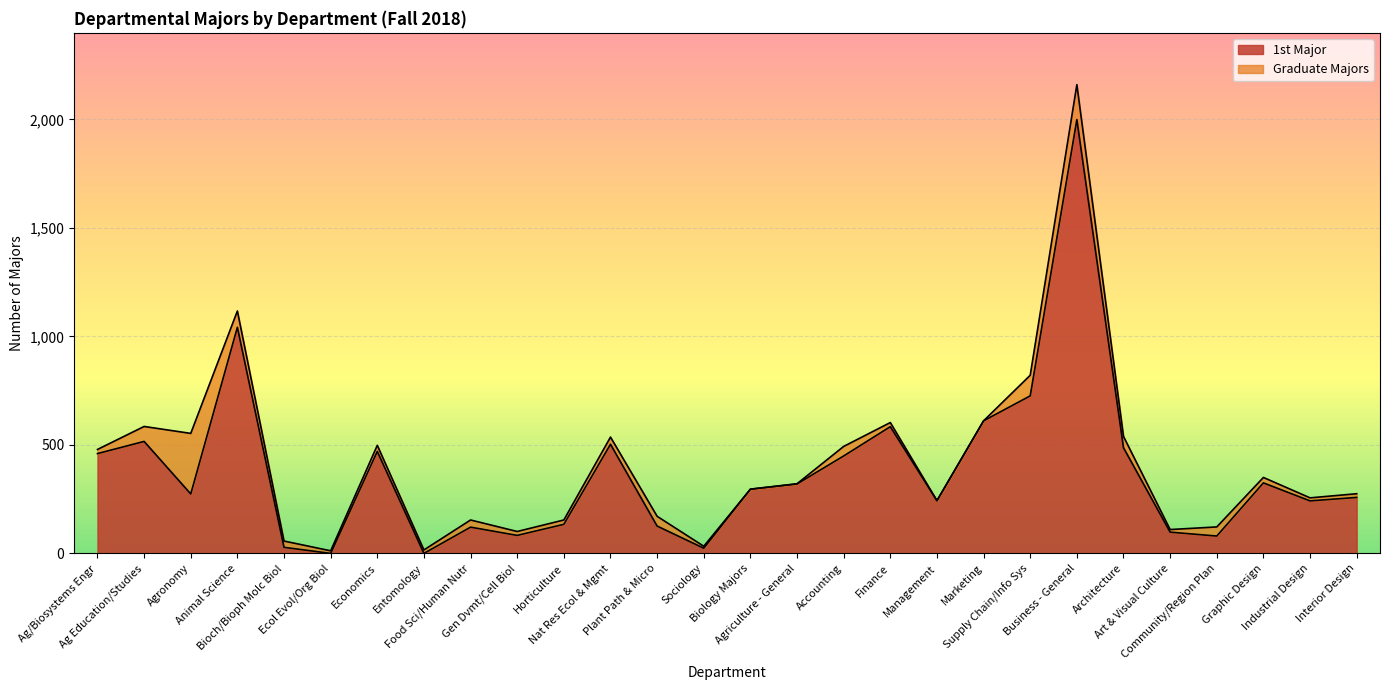

What is the ratio of the value at Management to the value at Finance?

0.4